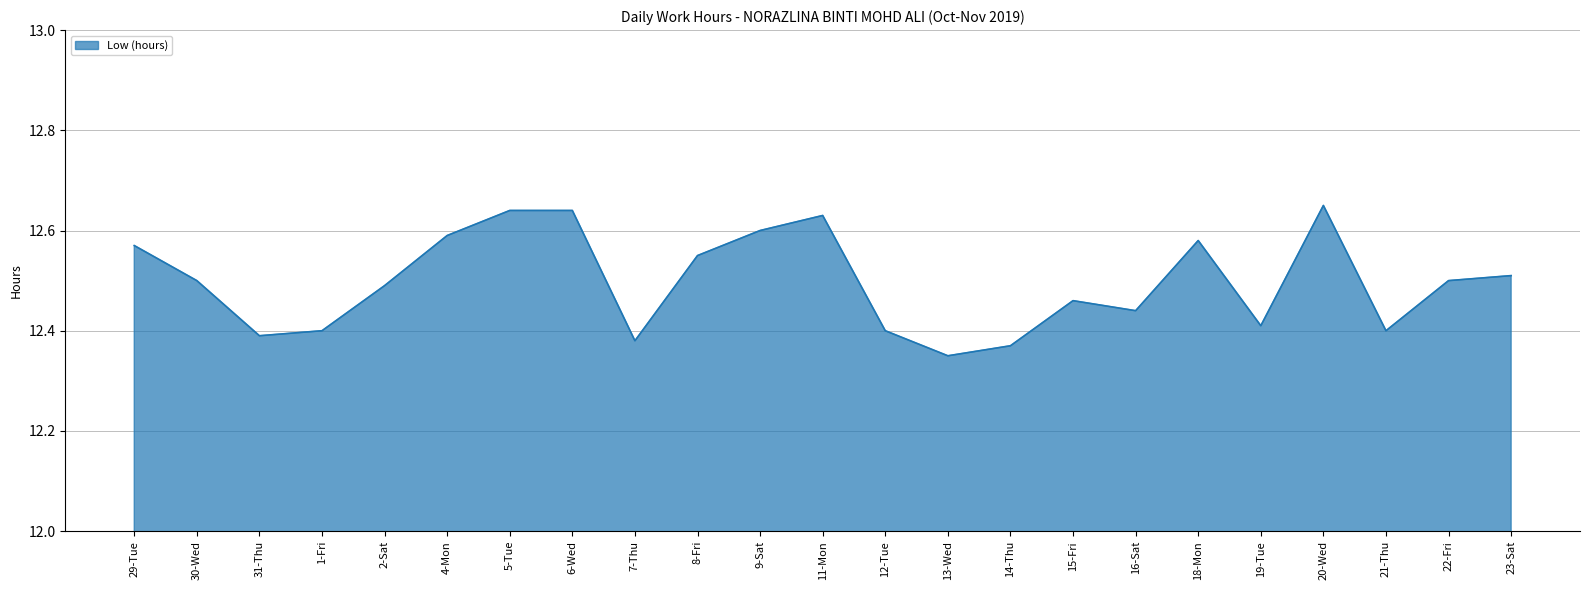

What position from the right is 21-Thu?

3